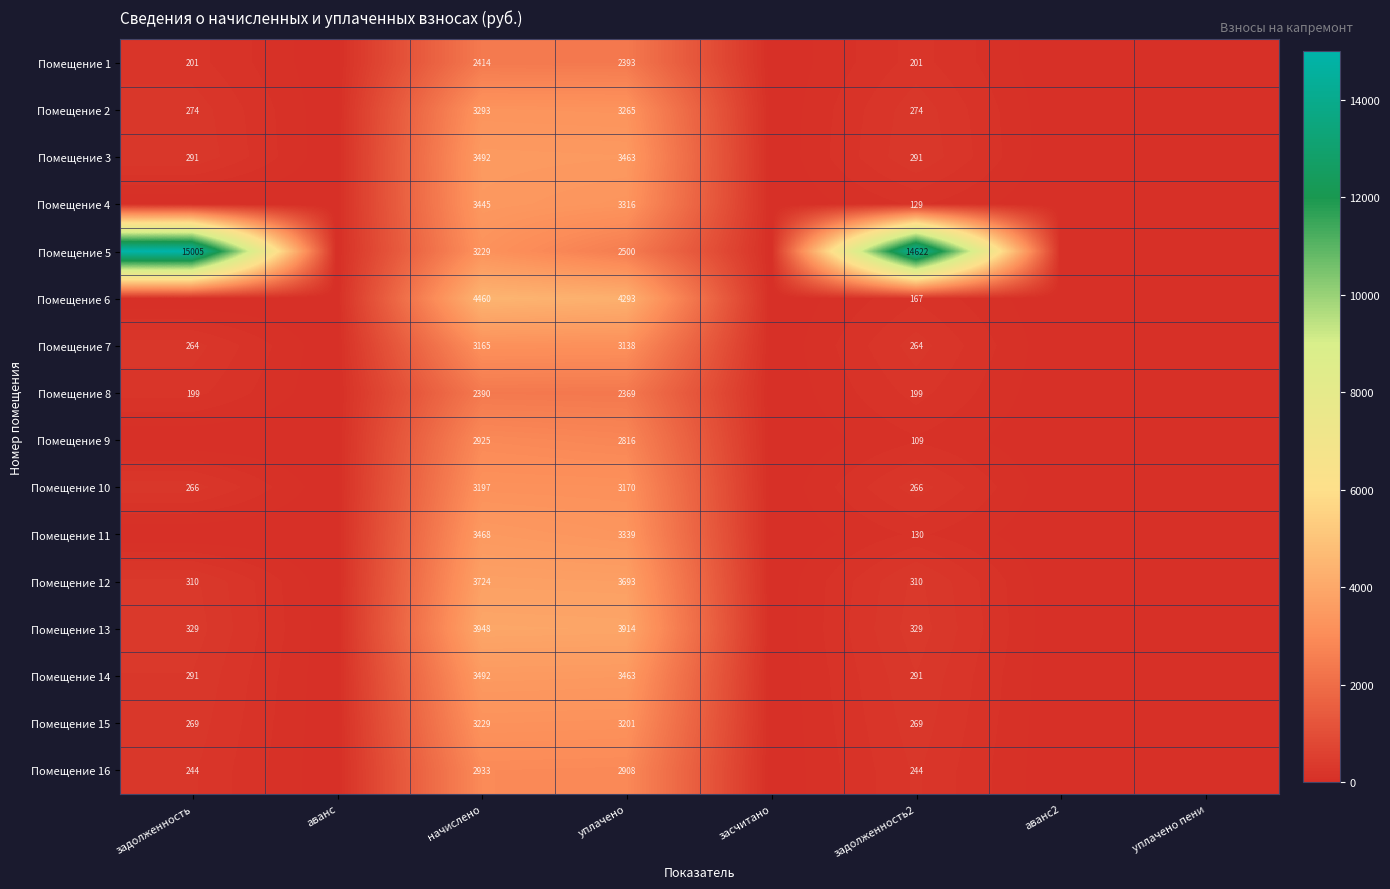

Is the value of Помещение 4 at уплачено greater than the value of Помещение 8 at задолженность2?

Yes